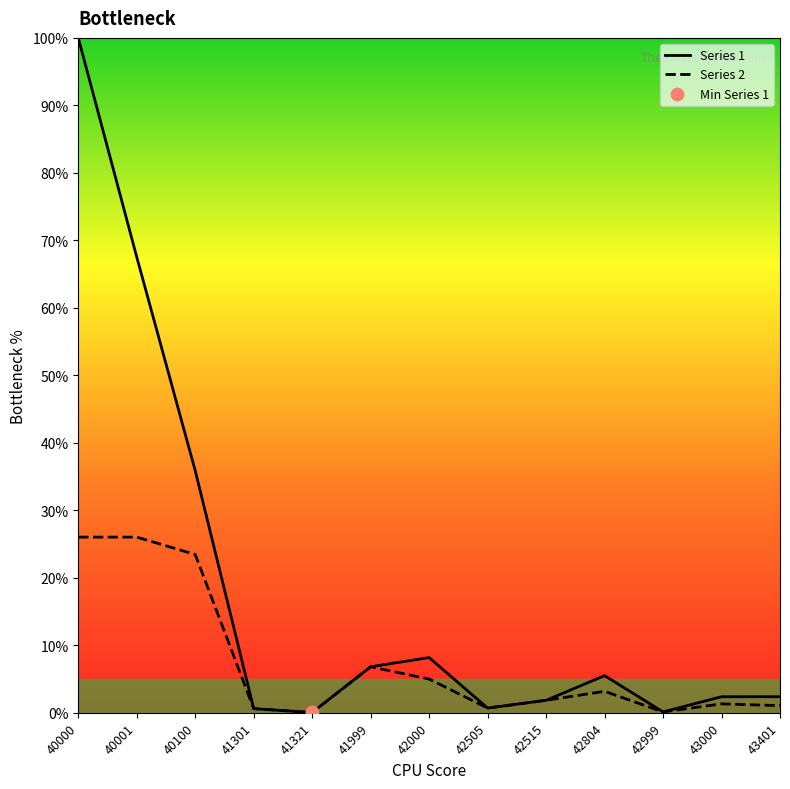

At which category is the sum across all series the highest?

40000